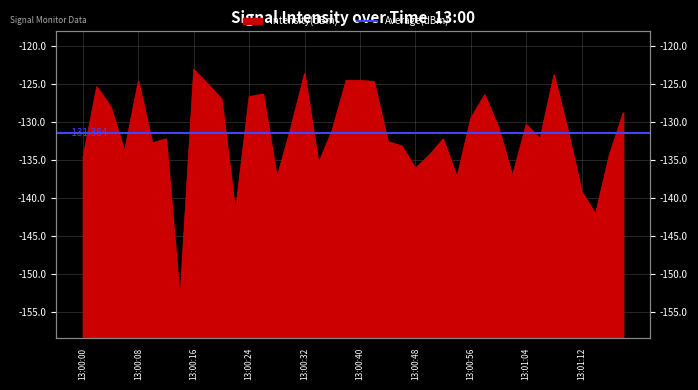

Count the number of values greater than -130.

16